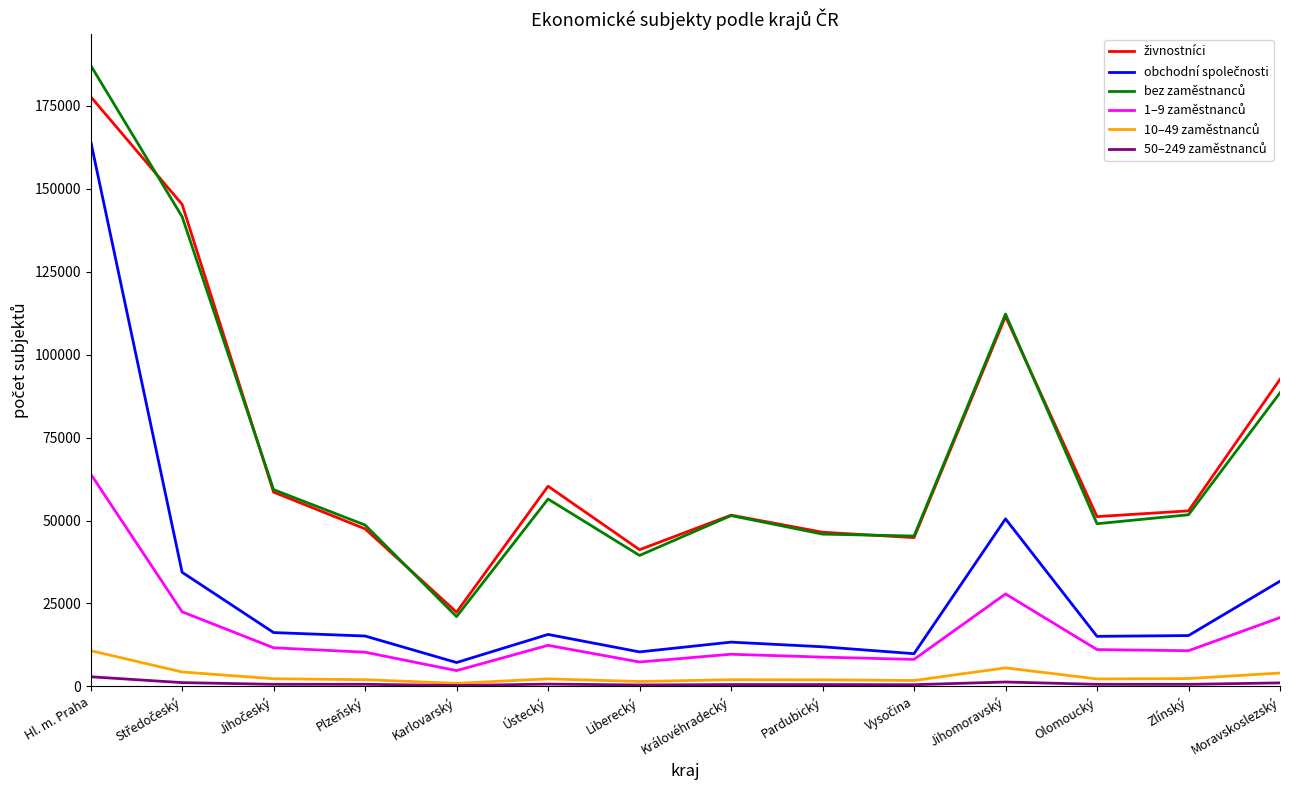

At which category is the sum across all series the highest?

Hl. m. Praha